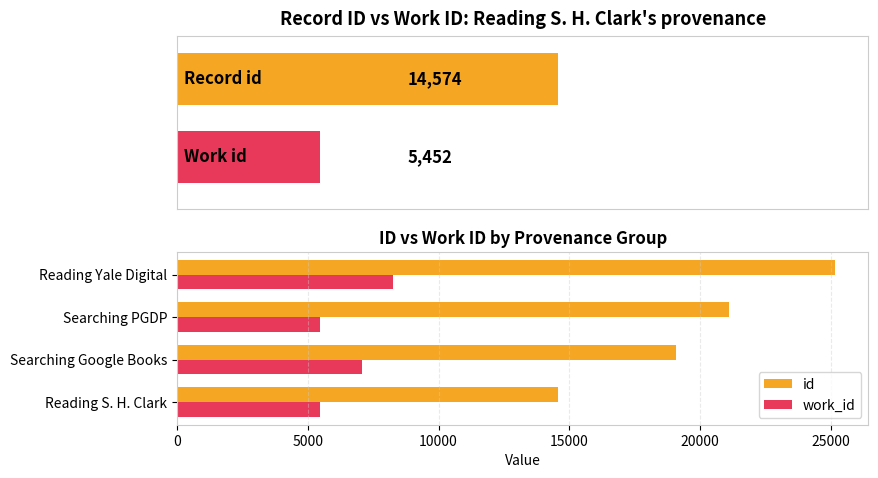

Rank the categories by id value from highest to lowest.

Reading Yale Digital, Searching PGDP, Searching Google Books, Reading S. H. Clark